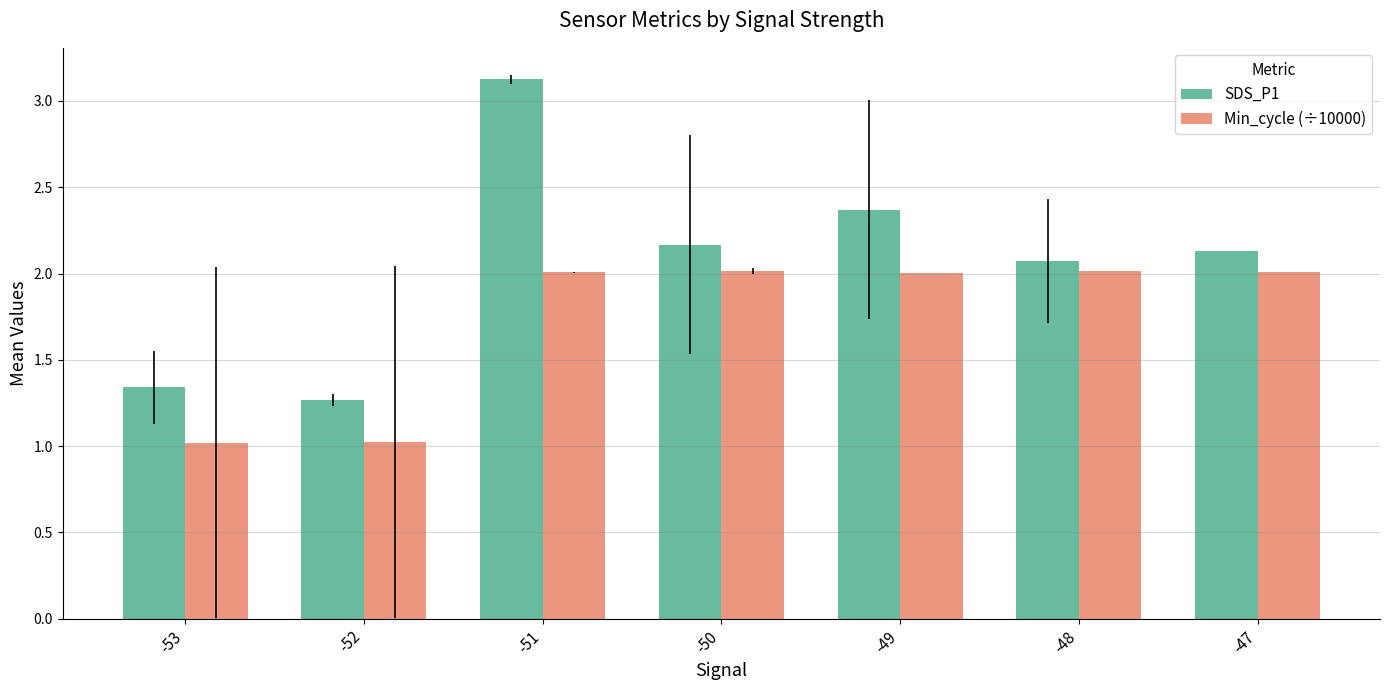

Which series has the largest range (max minus min)?

SDS_P1